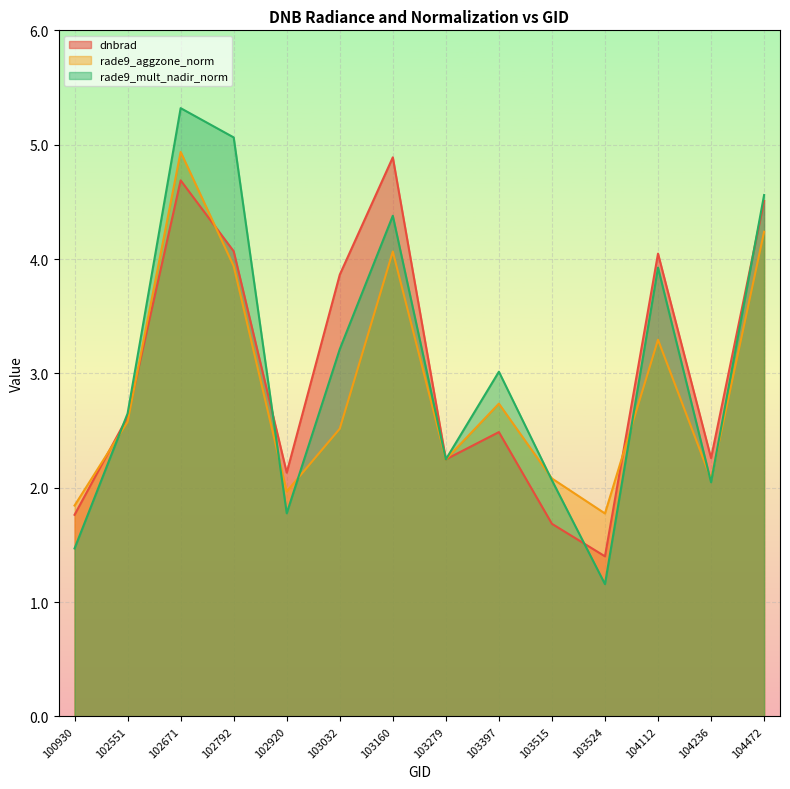

What is the lowest value of the rade9_aggzone_norm series?

1.8